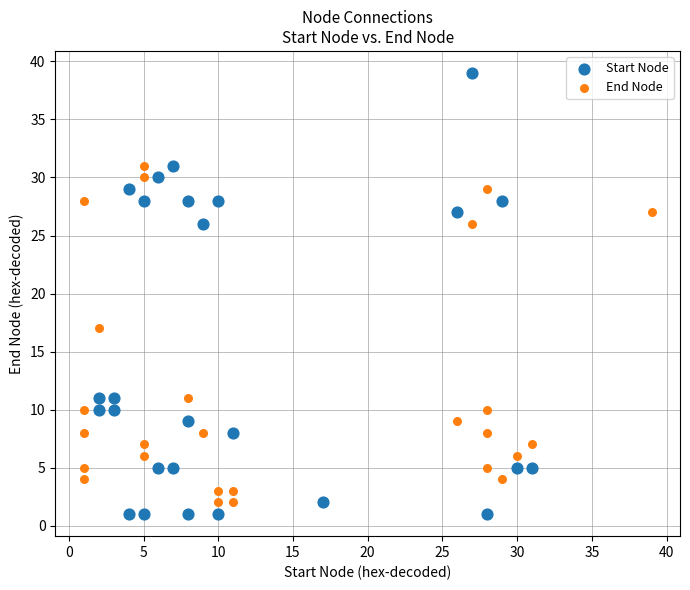

Which series contains the highest Y value?

Start Node